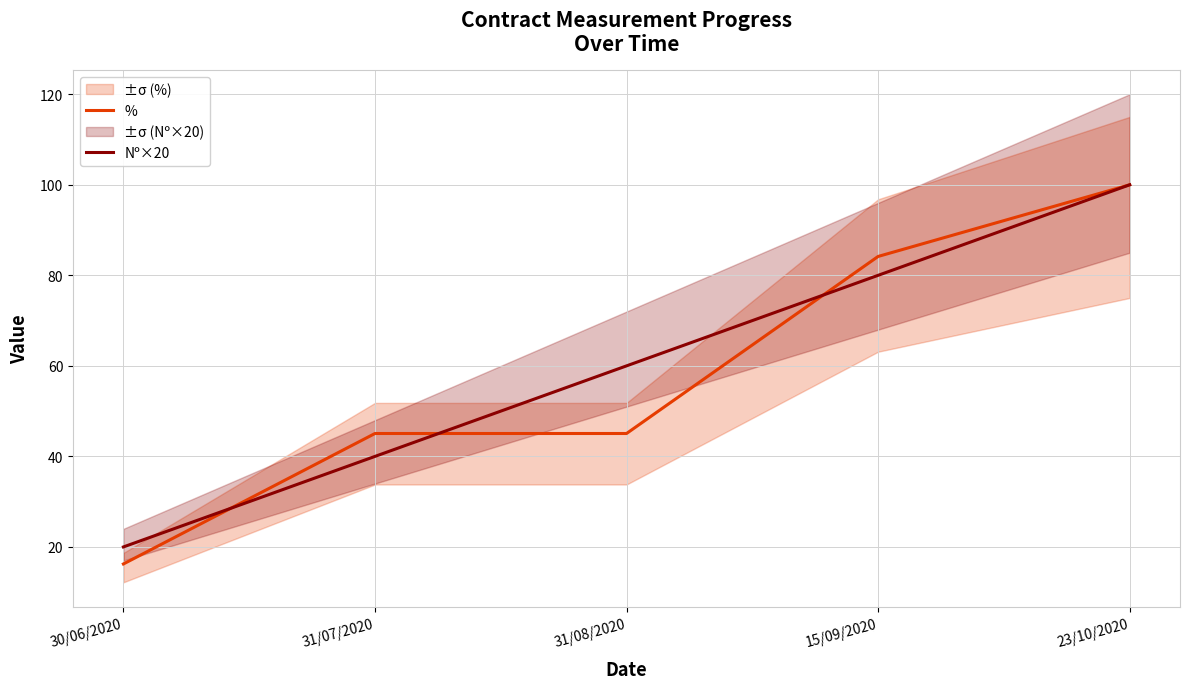

Where do % and Nº×20 first cross each other?

30/06/2020 and 31/07/2020